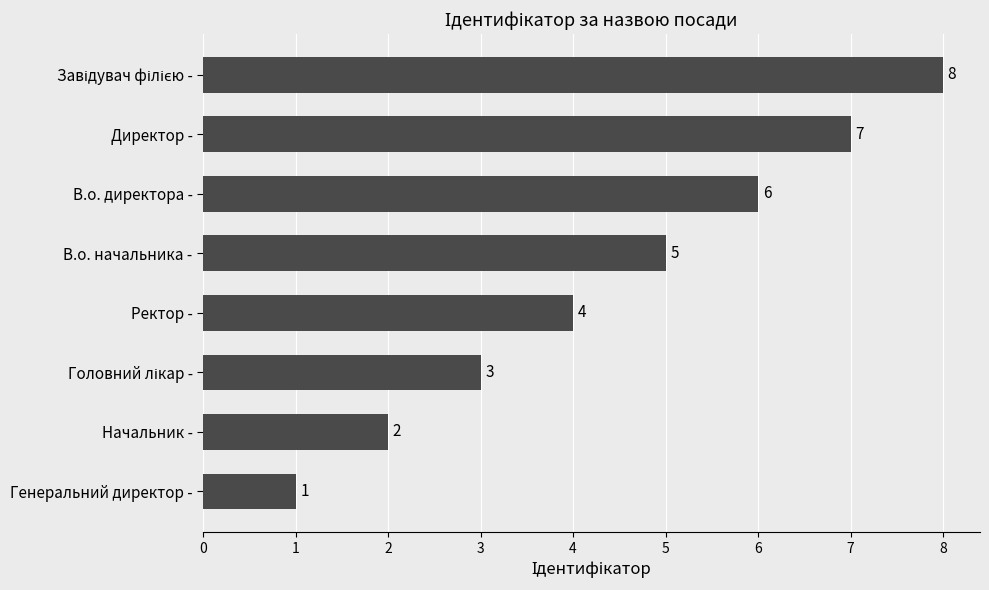

Does the chart contain stacked bars?

No